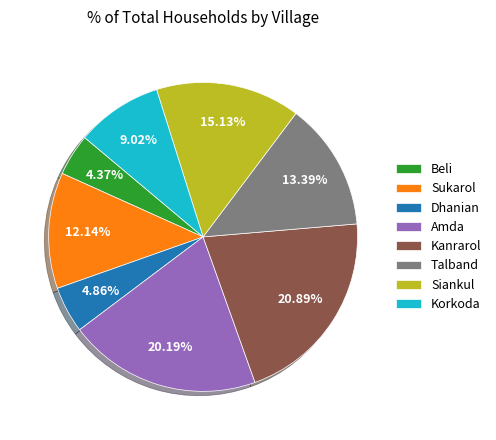

Which slice is the largest?

Kanrarol